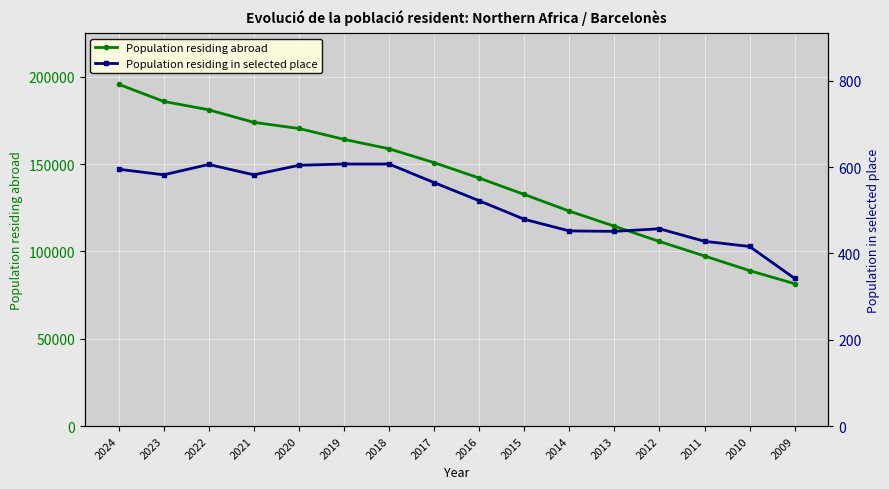

At which label does Population residing abroad reach its peak?

2024